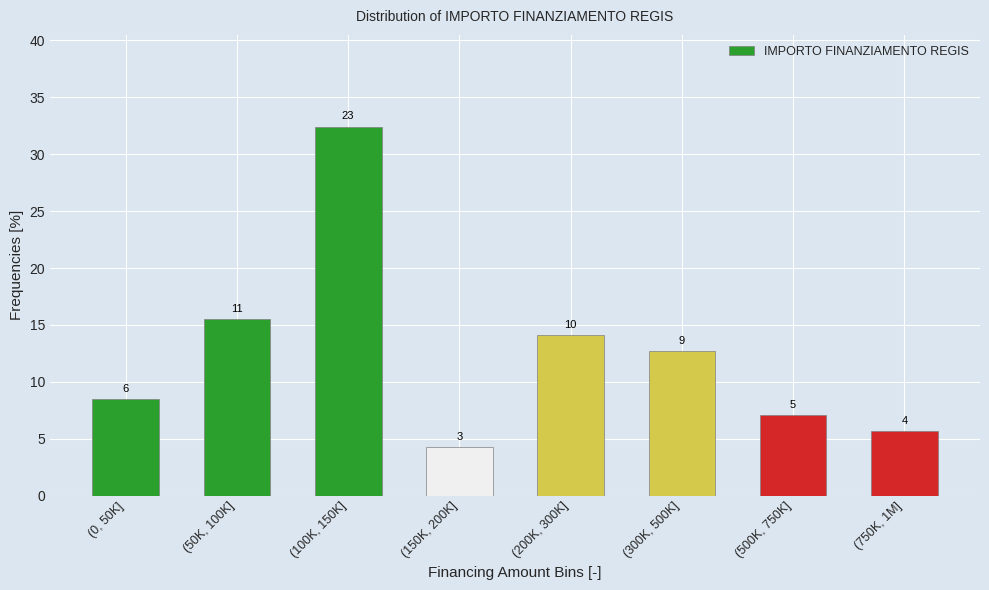

How many bars are there in total?

8